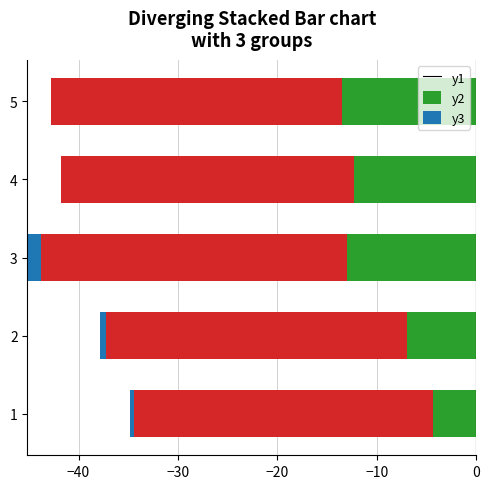

How many groups of bars are there?

5